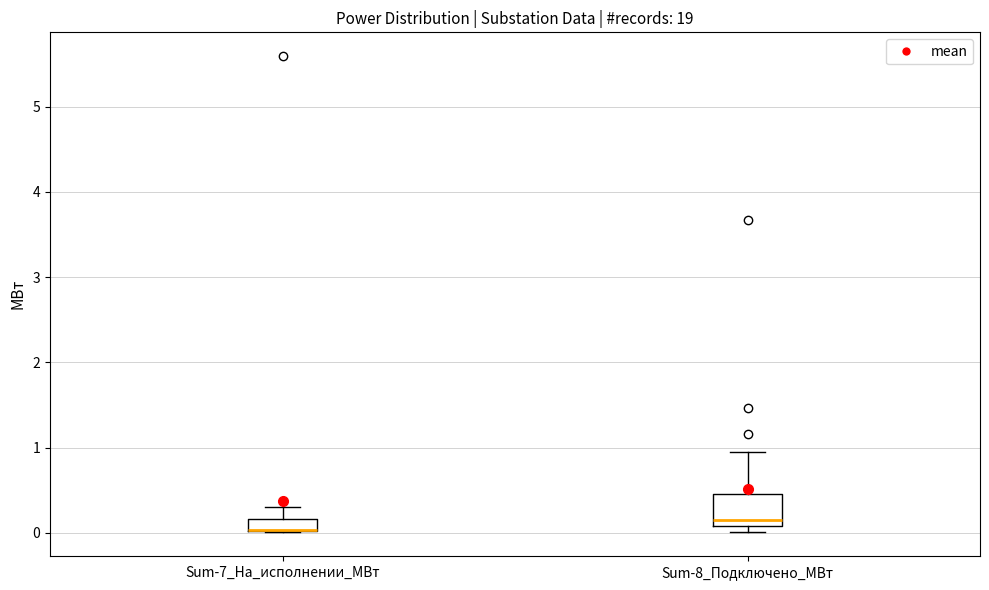

Which box is the tallest, from its lower edge to its upper edge?

Sum-8_Подключено_МВт